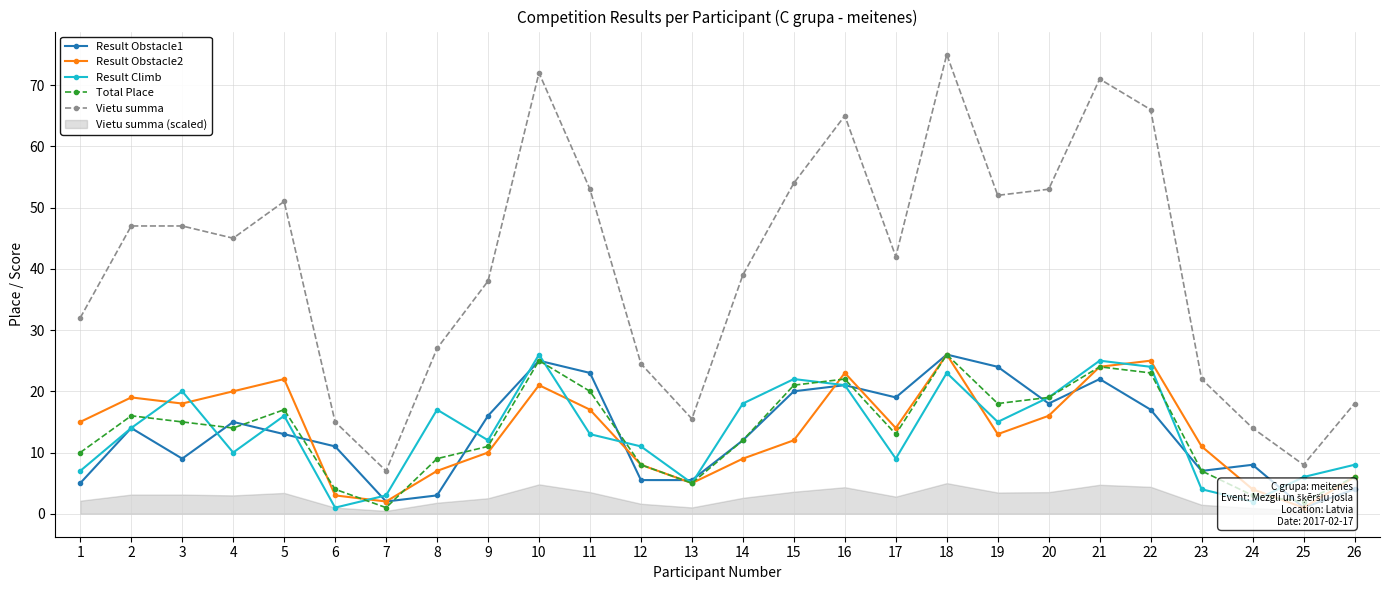

Reading left to right, transcribe all the data shown in this chart.

Result Obstacle1: 1=5.0	2=14.0	3=9.0	4=15.0	5=13.0	6=11.0	7=2.0	8=3.0	9=16.0	10=25.0	11=23.0	12=5.5	13=5.5	14=12.0	15=20.0	16=21.0	17=19.0	18=26.0	19=24.0	20=18.0	21=22.0	22=17.0	23=7.0	24=8.0	25=1.0	26=4.0
Result Obstacle2: 1=15.0	2=19.0	3=18.0	4=20.0	5=22.0	6=3.0	7=2.0	8=7.0	9=10.0	10=21.0	11=17.0	12=8.0	13=5.0	14=9.0	15=12.0	16=23.0	17=14.0	18=26.0	19=13.0	20=16.0	21=24.0	22=25.0	23=11.0	24=4.0	25=1.0	26=6.0
Result Climb: 1=7.0	2=14.0	3=20.0	4=10.0	5=16.0	6=1.0	7=3.0	8=17.0	9=12.0	10=26.0	11=13.0	12=11.0	13=5.0	14=18.0	15=22.0	16=21.0	17=9.0	18=23.0	19=15.0	20=19.0	21=25.0	22=24.0	23=4.0	24=2.0	25=6.0	26=8.0
Total Place: 1=10.0	2=16.0	3=15.0	4=14.0	5=17.0	6=4.0	7=1.0	8=9.0	9=11.0	10=25.0	11=20.0	12=8.0	13=5.0	14=12.0	15=21.0	16=22.0	17=13.0	18=26.0	19=18.0	20=19.0	21=24.0	22=23.0	23=7.0	24=3.0	25=2.0	26=6.0
Vietu summa: 1=32.0	2=47.0	3=47.0	4=45.0	5=51.0	6=15.0	7=7.0	8=27.0	9=38.0	10=72.0	11=53.0	12=24.5	13=15.5	14=39.0	15=54.0	16=65.0	17=42.0	18=75.0	19=52.0	20=53.0	21=71.0	22=66.0	23=22.0	24=14.0	25=8.0	26=18.0